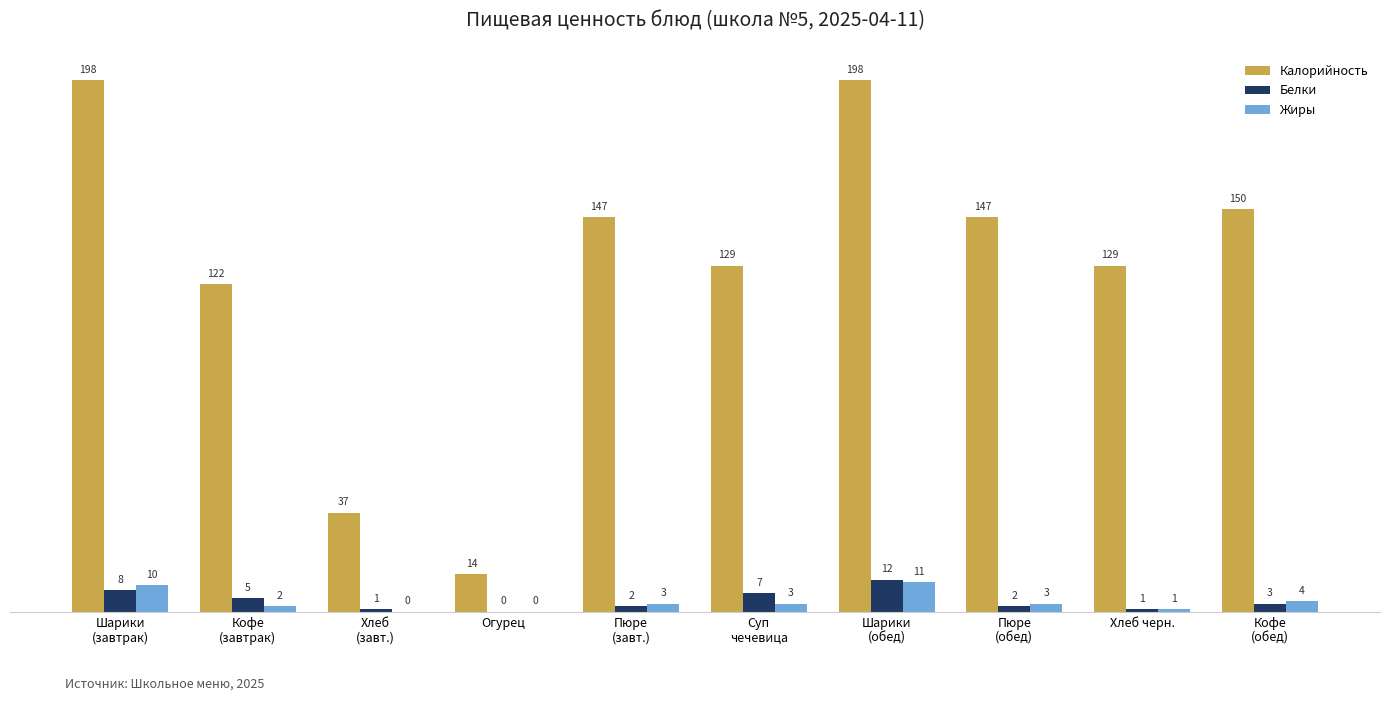

How many data points does each series have?

10